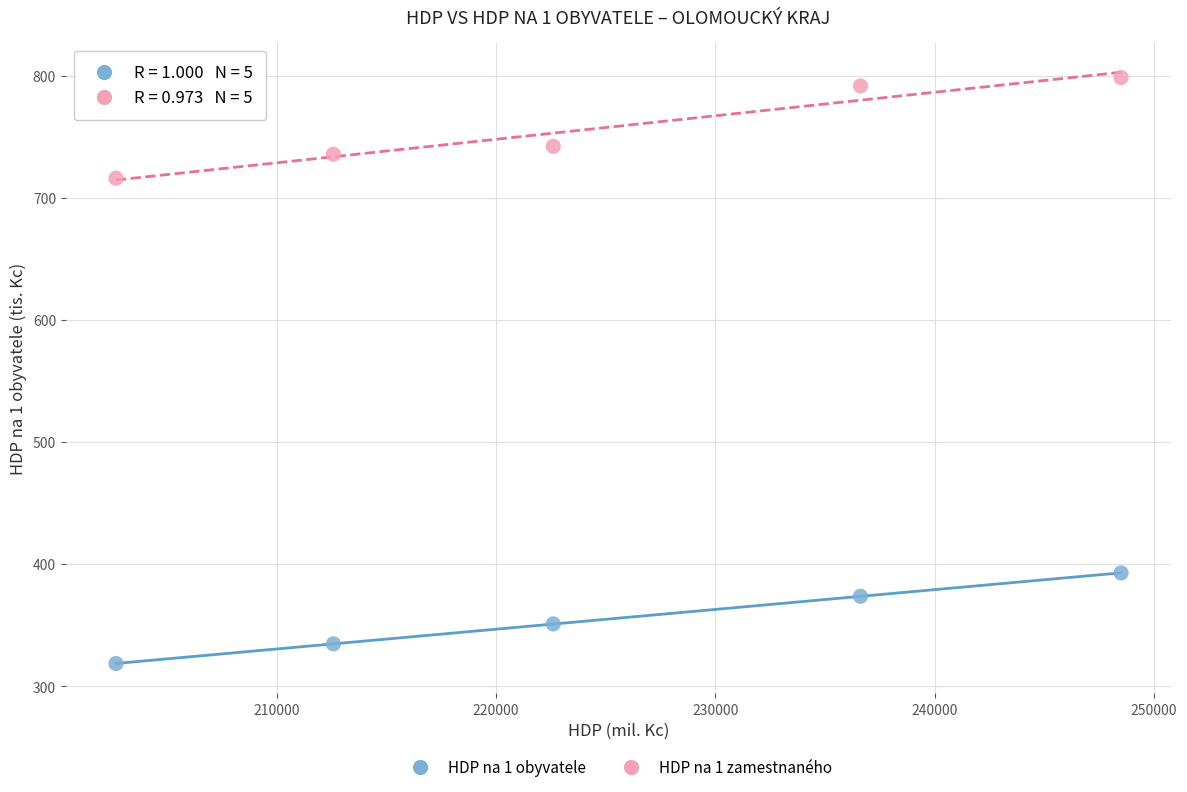

Across all data points, what is the range of X values (max minus min)?

45821.0